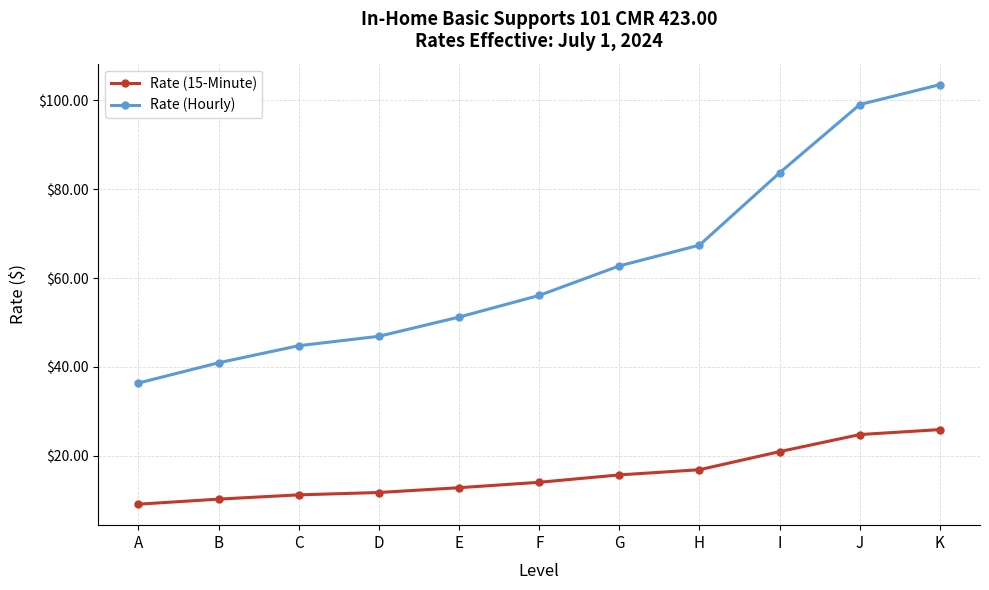

Reading left to right, what are all the values shown in this chart?

Rate (15-Minute): A=9.1	B=10.2	C=11.2	D=11.7	E=12.8	F=14.0	G=15.7	H=16.9	I=20.9	J=24.8	K=25.9
Rate (Hourly): A=36.4	B=40.9	C=44.8	D=46.9	E=51.2	F=56.1	G=62.7	H=67.4	I=83.7	J=99.0	K=103.5